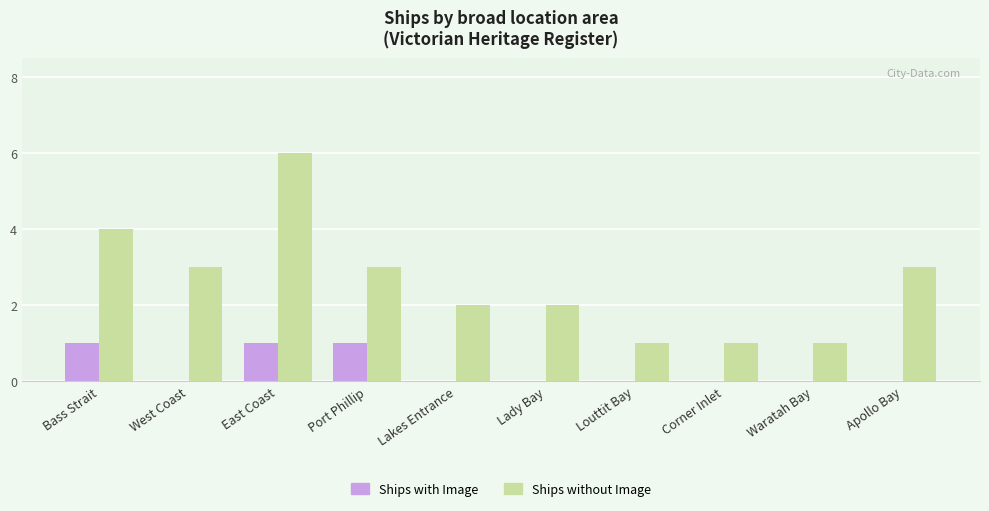

What is the average value of the Ships without Image series?

3